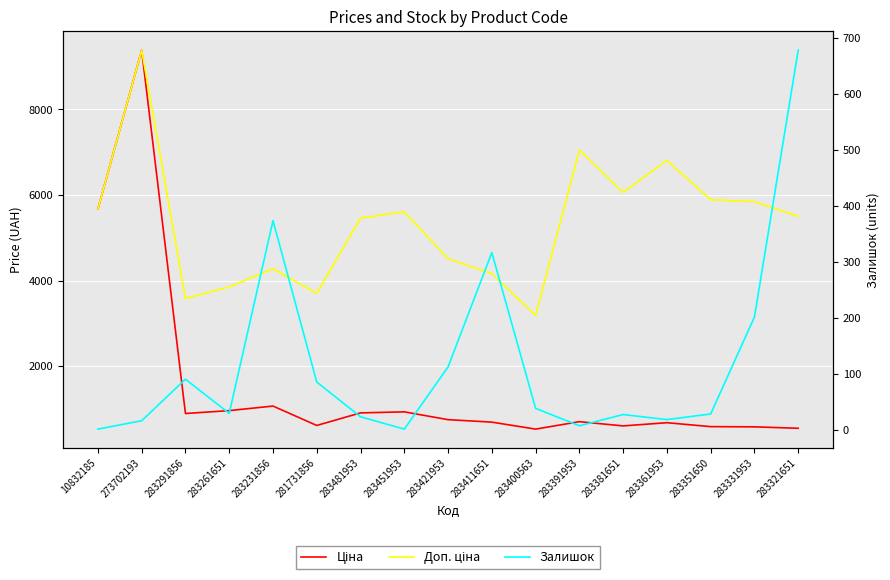

Which category has the highest value in the Ціна series?

273702193